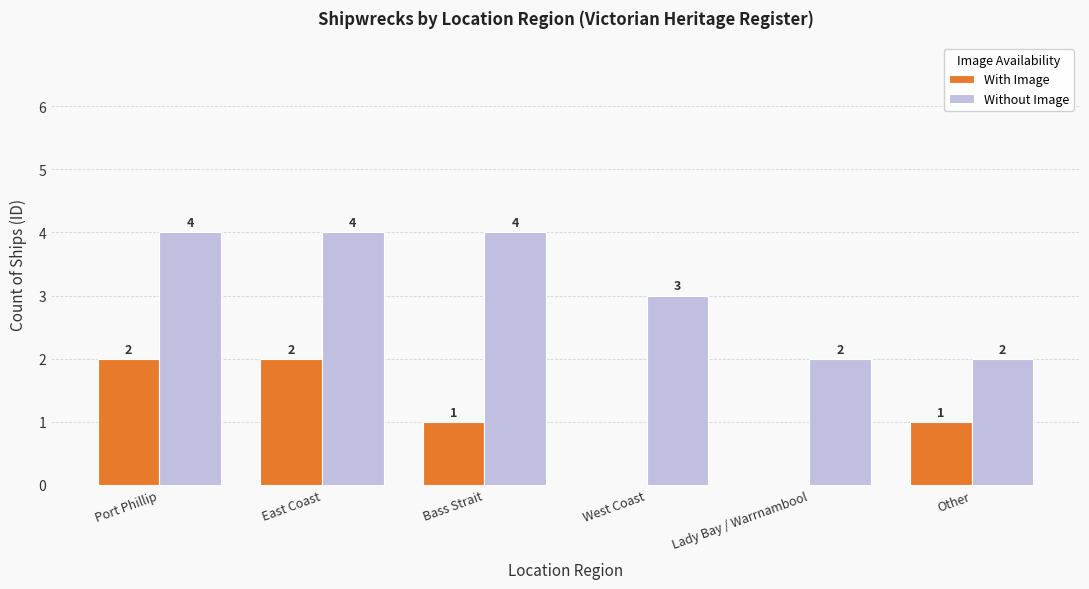

Where does the With Image series first go above 1?

Port Phillip